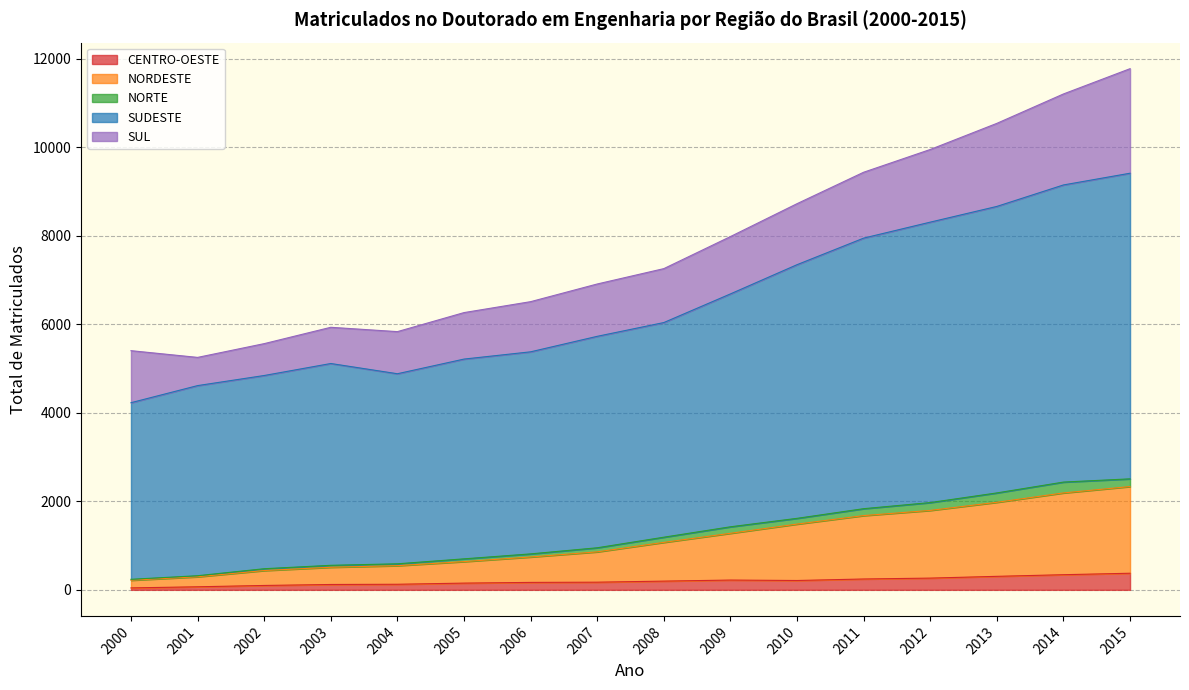

The CENTRO-OESTE series shows 351 at 2010. True or false?

False